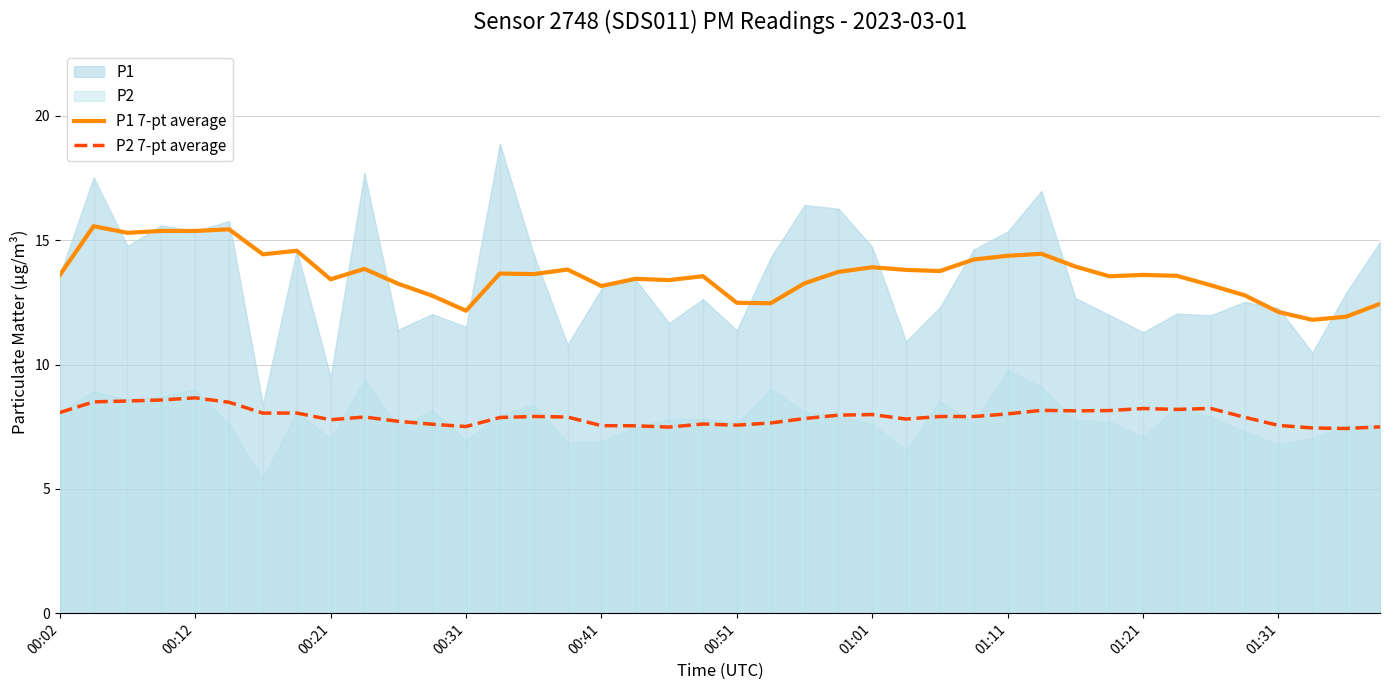

Does the chart have visible grid lines?

Yes